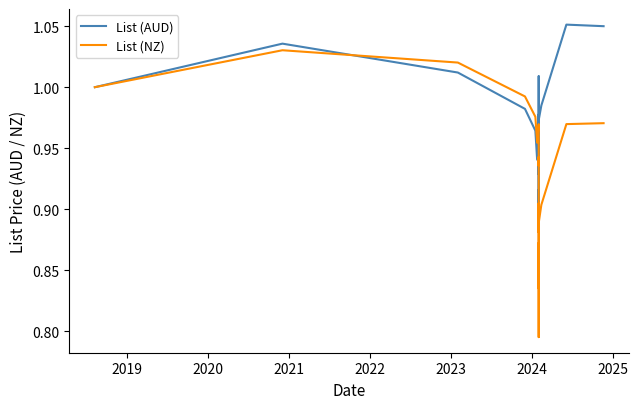

Reading left to right, extract all data points from this chart.

List (AUD): 1.0	1.0	1.0	1.0	1.0	0.9	1.0	0.9	0.9	0.9	0.9	0.9	0.9	0.9	0.9	0.9	1.0	1.0	1.0	1.0	1.0	1.0	1.0	1.0	1.0	1.0	0.9	0.9	0.9	1.0	1.0	1.0	1.0	1.0	1.0	1.0	1.0	1.0	1.1	1.1
List (NZ): 1.0	1.0	1.0	1.0	1.0	1.0	1.0	0.9	0.9	0.9	0.9	0.9	0.9	0.9	0.9	0.8	0.8	0.8	0.8	0.9	0.9	0.9	0.9	0.8	0.8	0.8	0.8	0.8	0.8	0.9	0.9	0.9	0.9	0.9	0.9	0.9	0.9	0.9	1.0	1.0